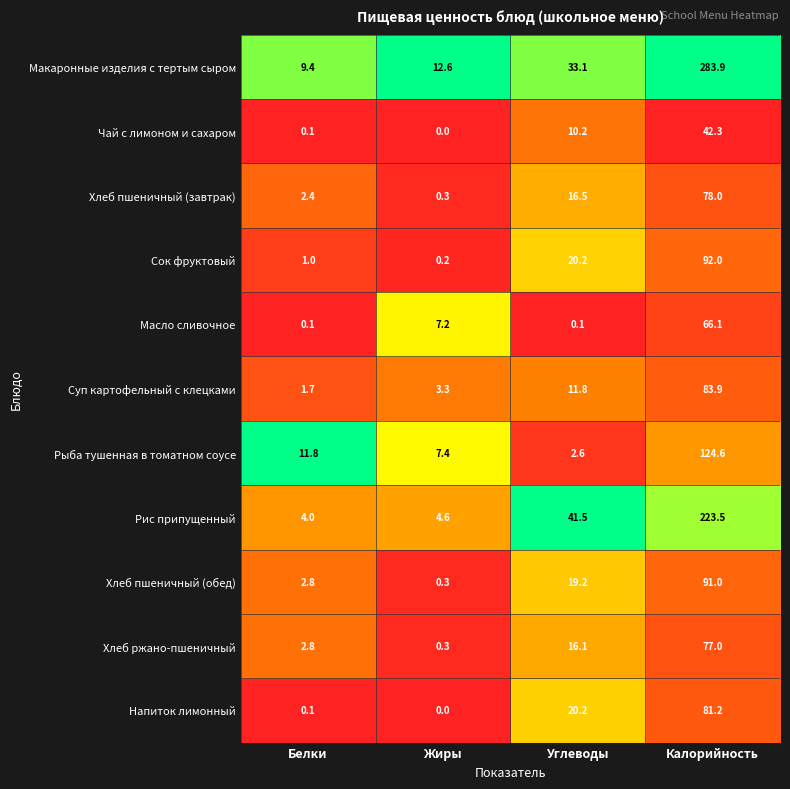

Where does the Напиток лимонный series first go above 20?

Углеводы